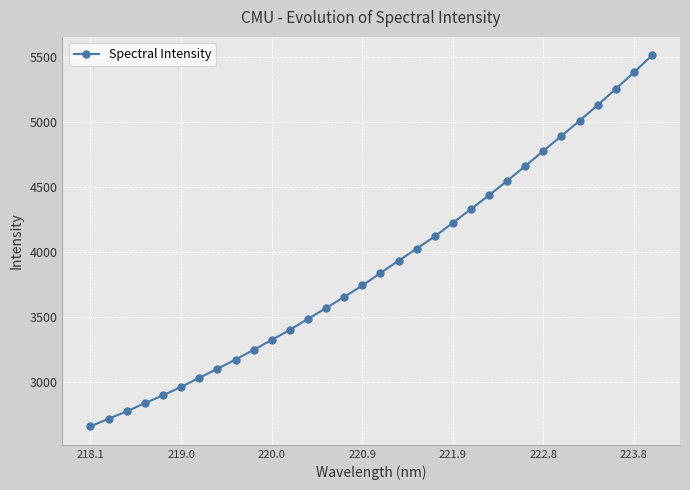

How many data points does each series have?

32